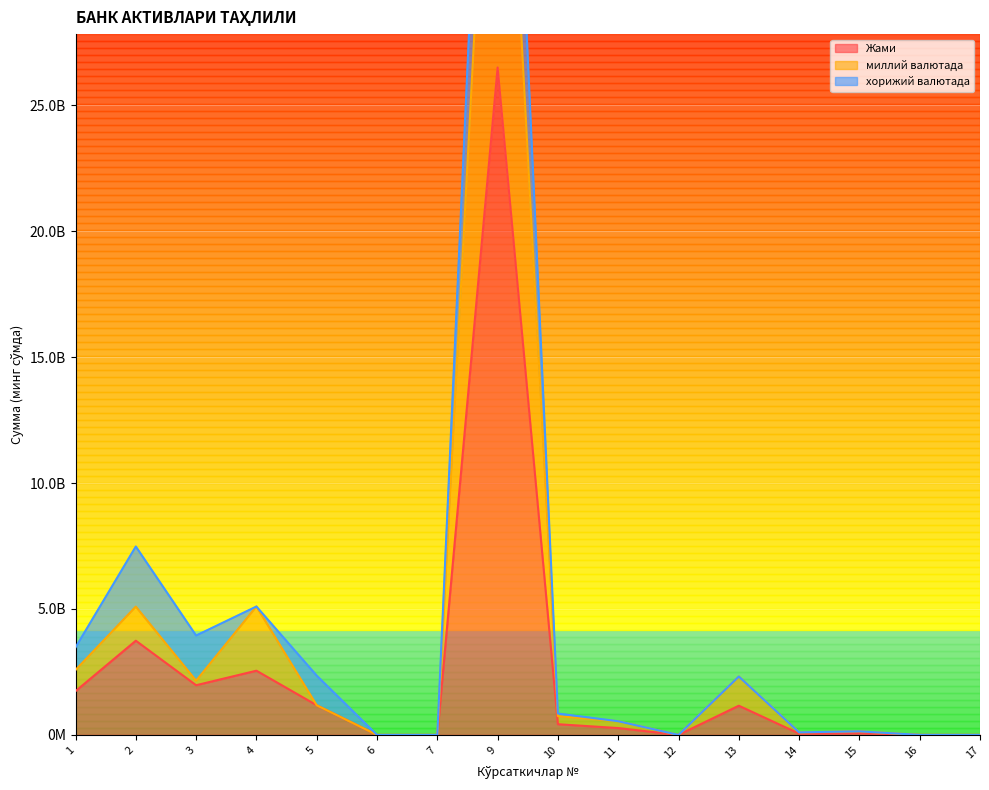

In миллий валютада, how many points are lower than both neighbors (excluding endpoints)?

4